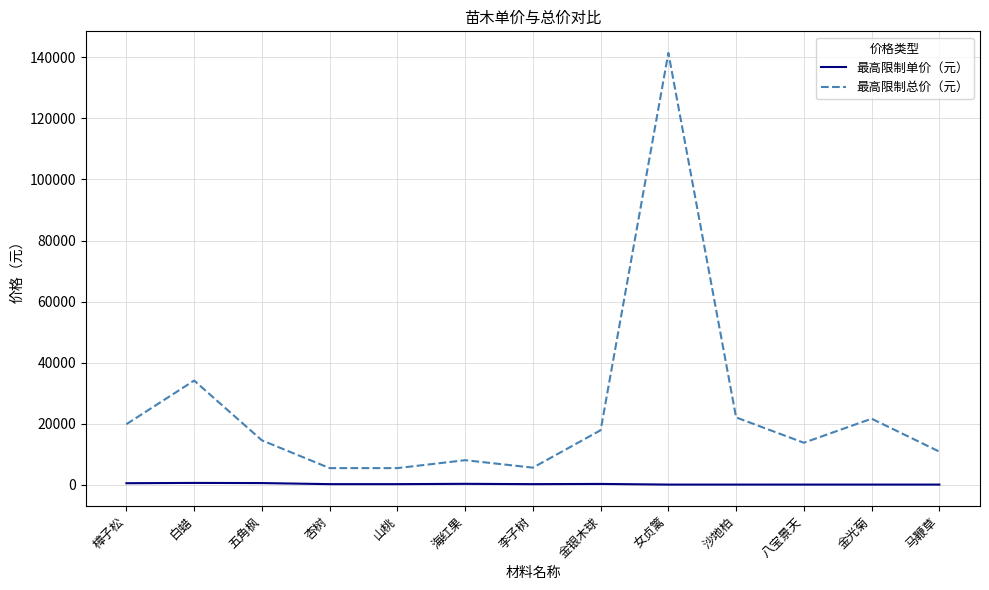

True or false: 最高限制总价（元） has a value of 5550.0 at 李子树.

True